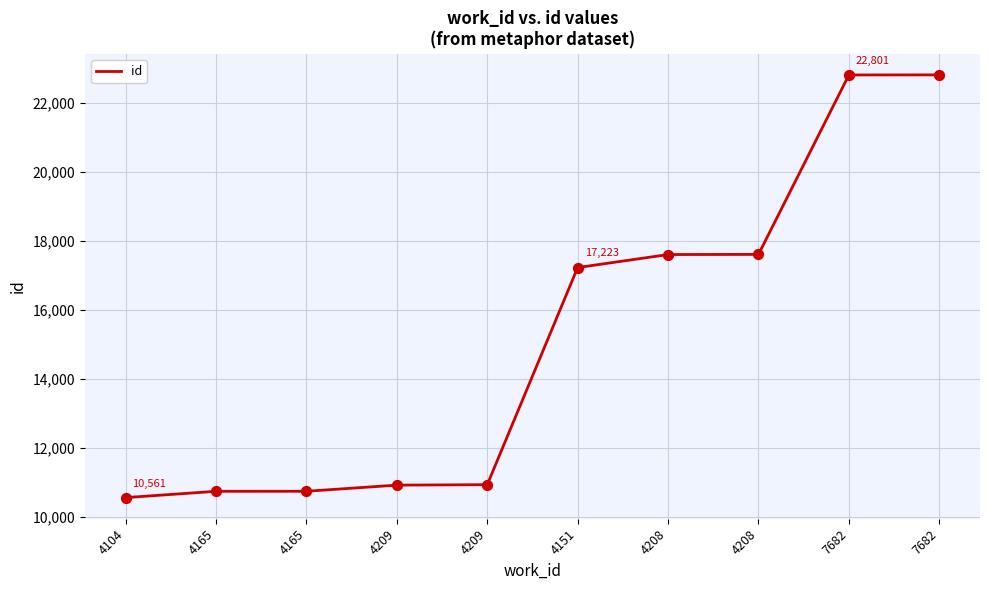

Between 7682 and 4151, which is larger?

7682